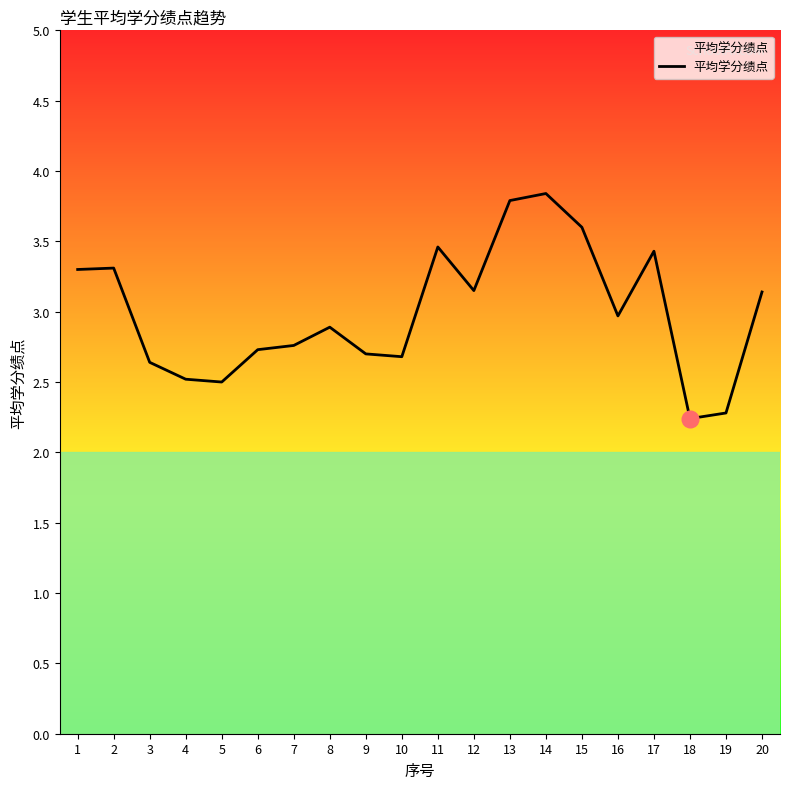

What is the maximum value shown in the chart?

3.8